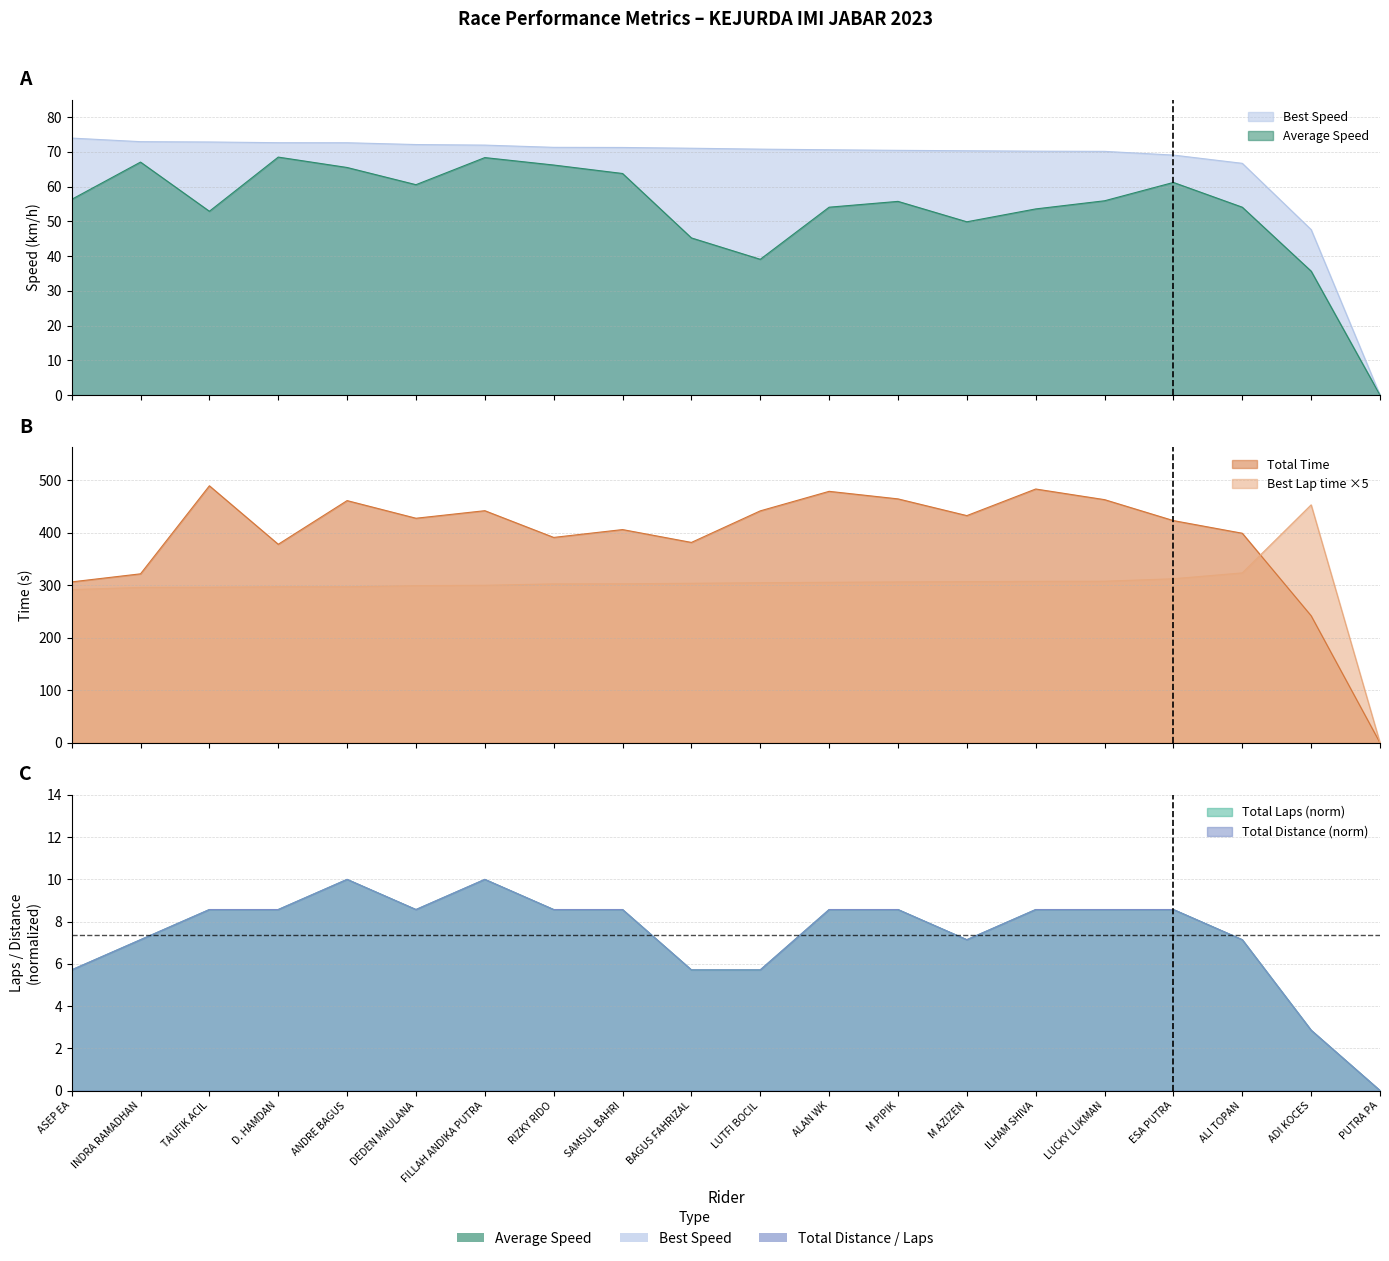

What is the average value of the Total Distance series?

7.4